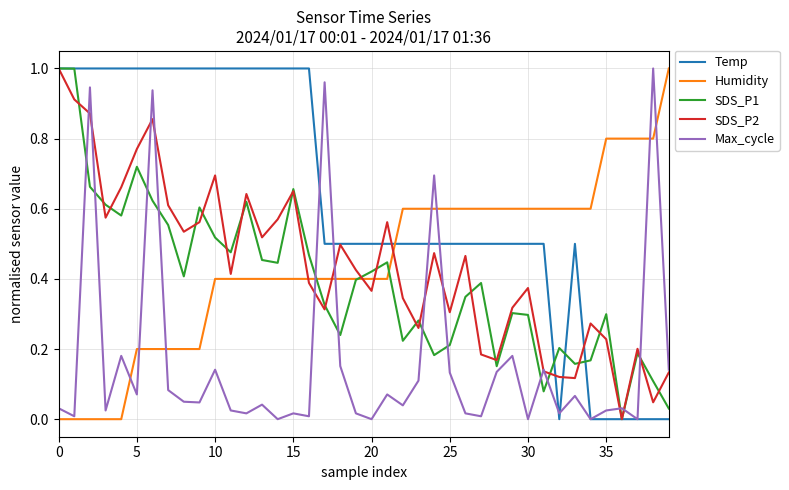

What are all the series names shown in the legend?

Temp, Humidity, SDS_P1, SDS_P2, Max_cycle